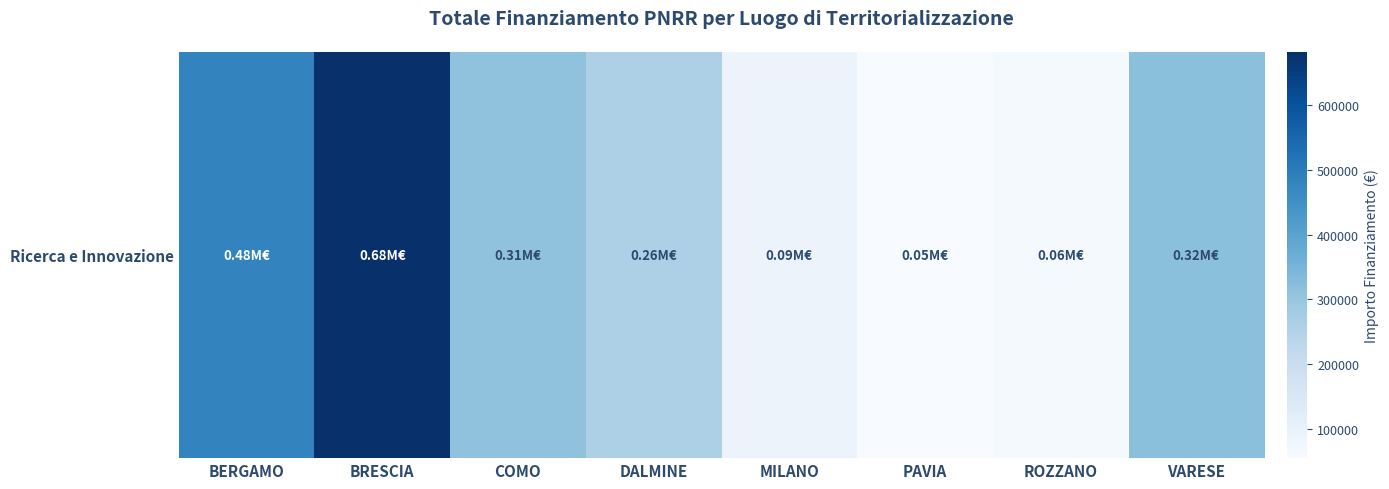

The chart shows a value of 258386.7 at DALMINE. True or false?

True